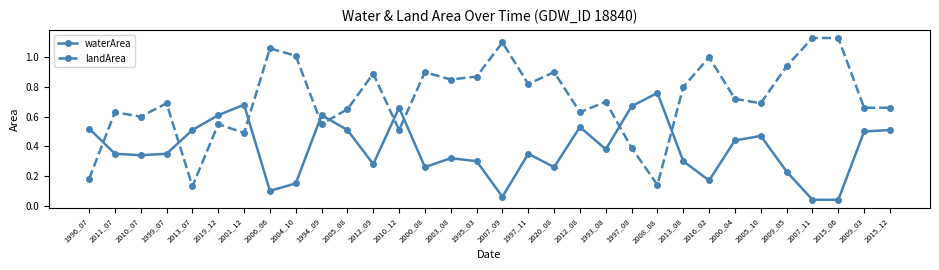

True or false: waterArea and landArea cross at least once.

True